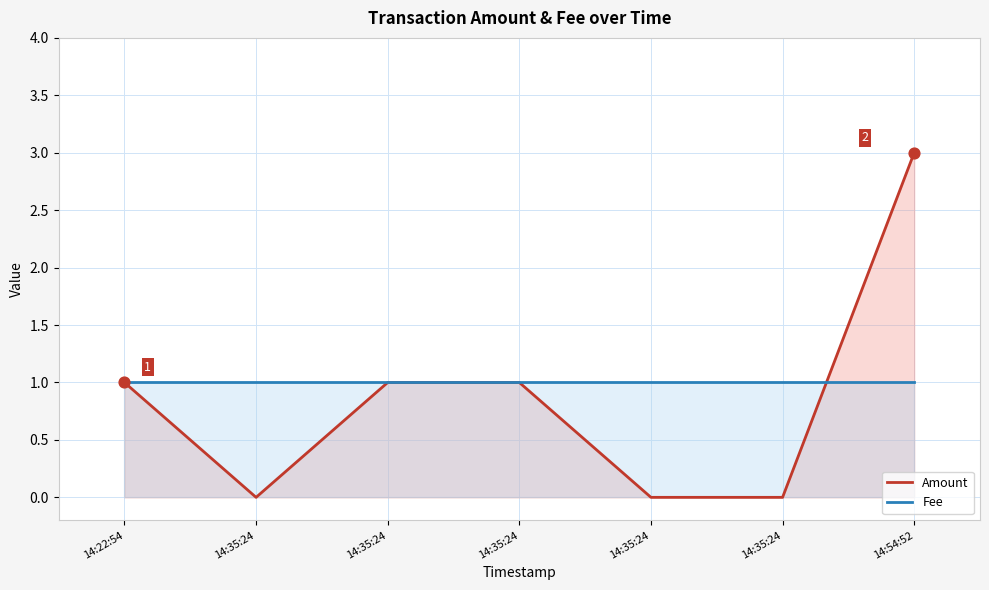

At which category is the sum across all series the highest?

14:54:52